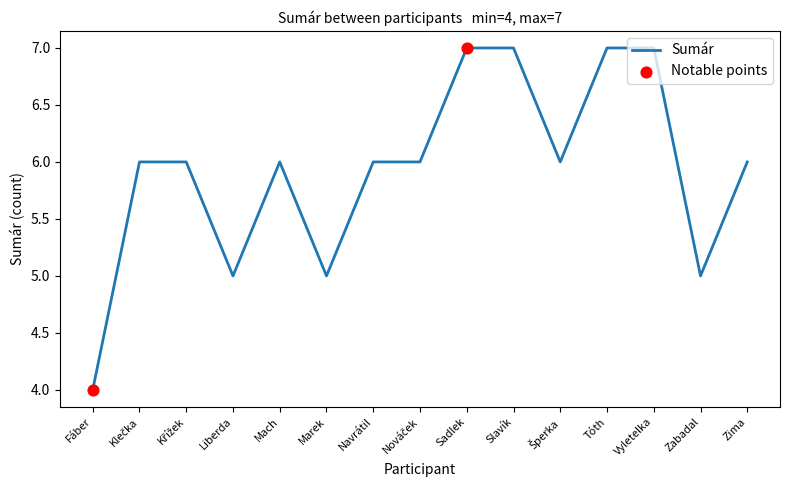

Approximately how many times larger is the value at Navrátil compared to Tóth?

0.9